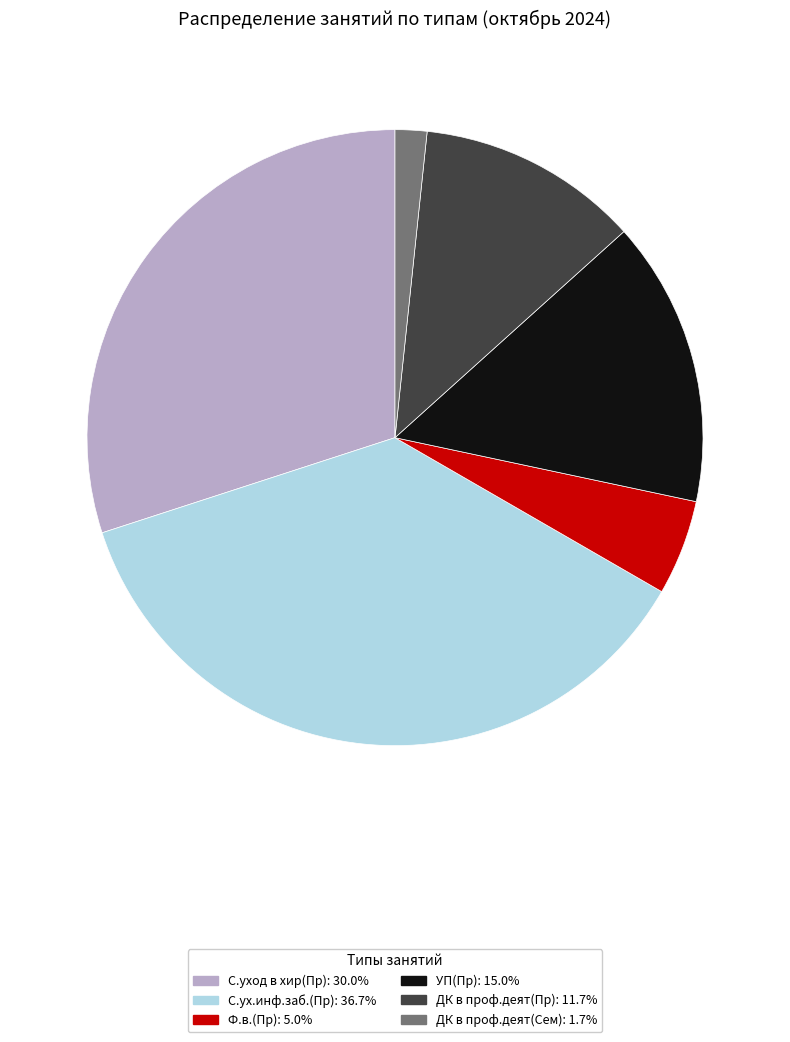

The С.ух.инф.заб.(Пр) slice represents 23% of the pie. True or false?

False